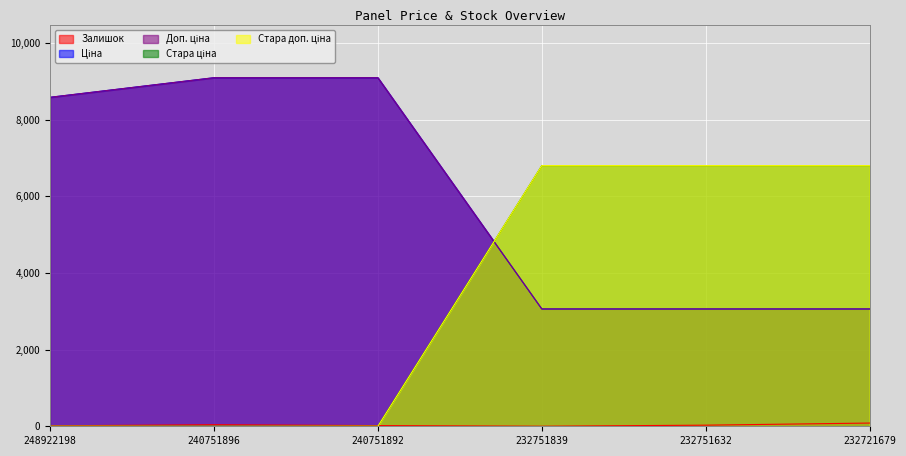

Is it true that Стара доп. ціна equals -2639.3 at 240751892?

False